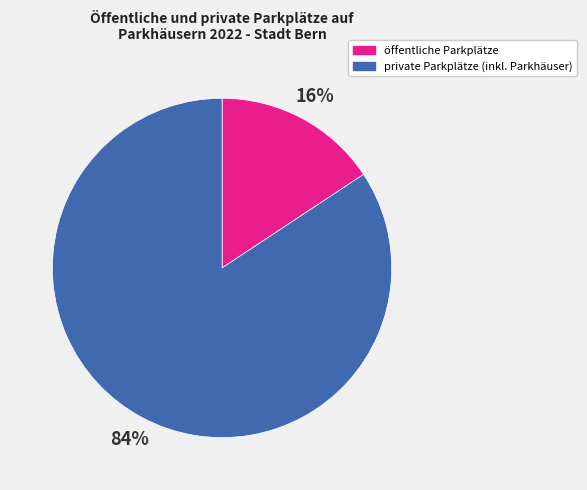

Is there any slice that represents more than half of the pie?

Yes